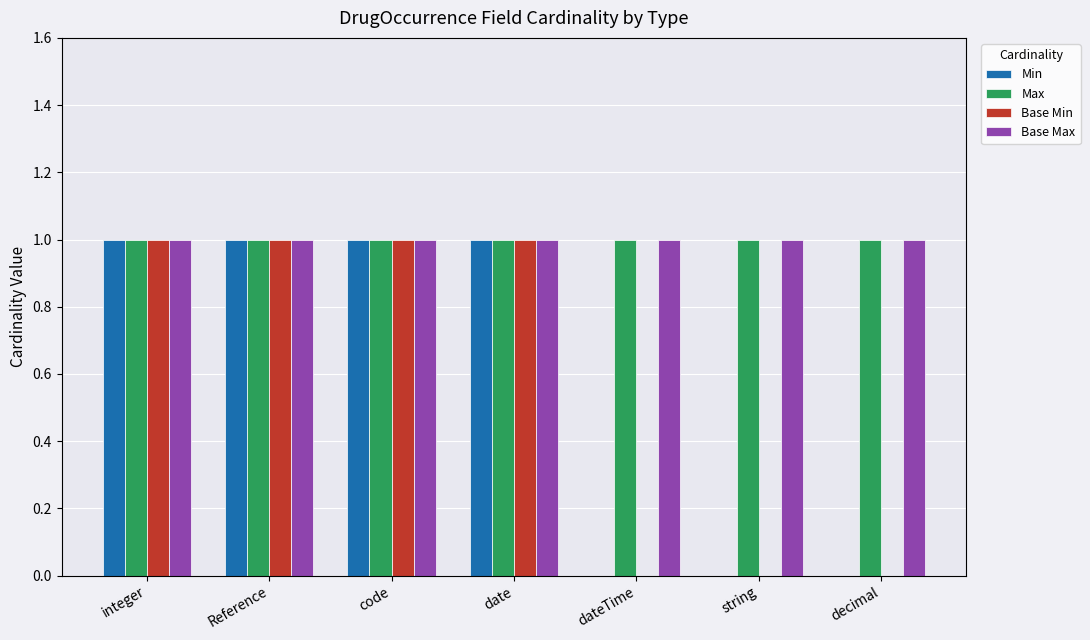

True or false: Base Max has a value of 2 at string.

False